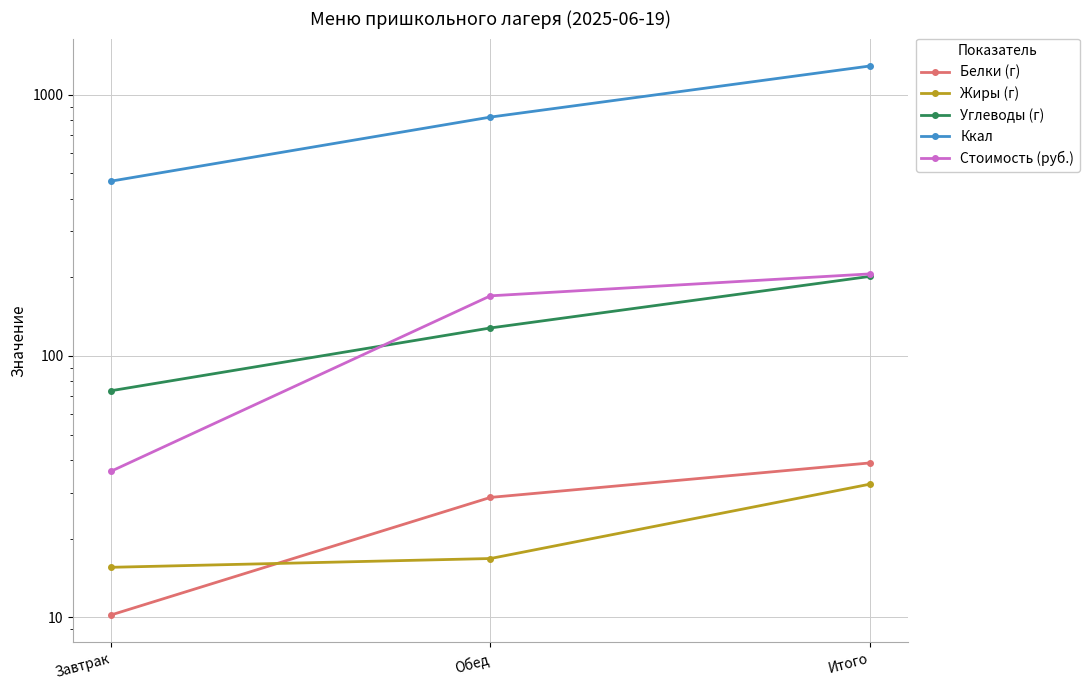

List the labels in order of Белки (г) value, largest first.

Итого, Обед, Завтрак